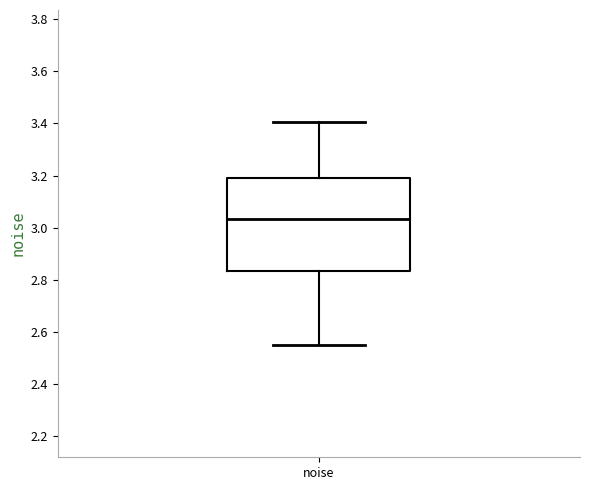

Transcribe this box plot: give where the median line is, the range the box spans, and where the two whiskers end, as read against the y-axis. The values are not printed on the chart, so give them approximately, as read against the axis.

median 3.04, box 2.84 to 3.20, whiskers 2.54 to 3.40